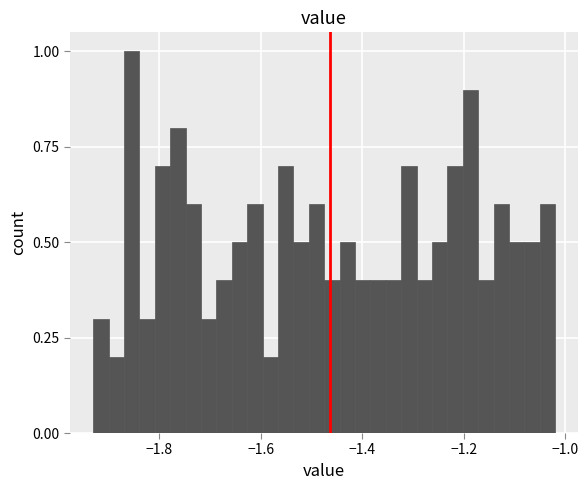

Read against the x-axis, roughly where is the centre of the tallest bar?

-1.86